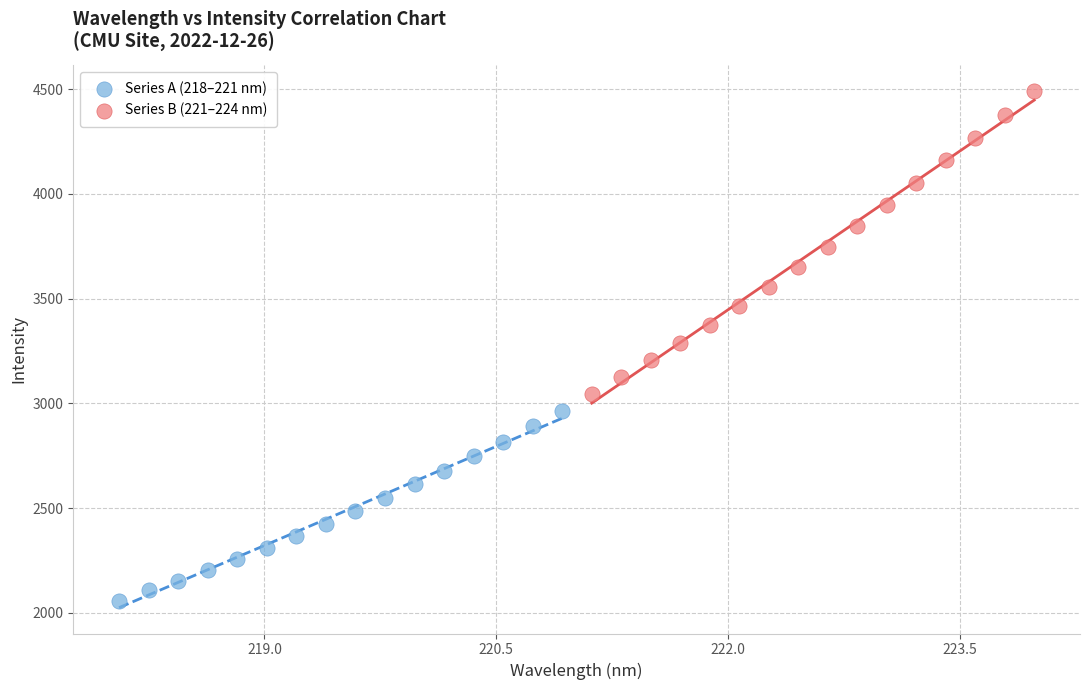

Which series reaches the minimum Y coordinate?

Series A (218–221 nm)